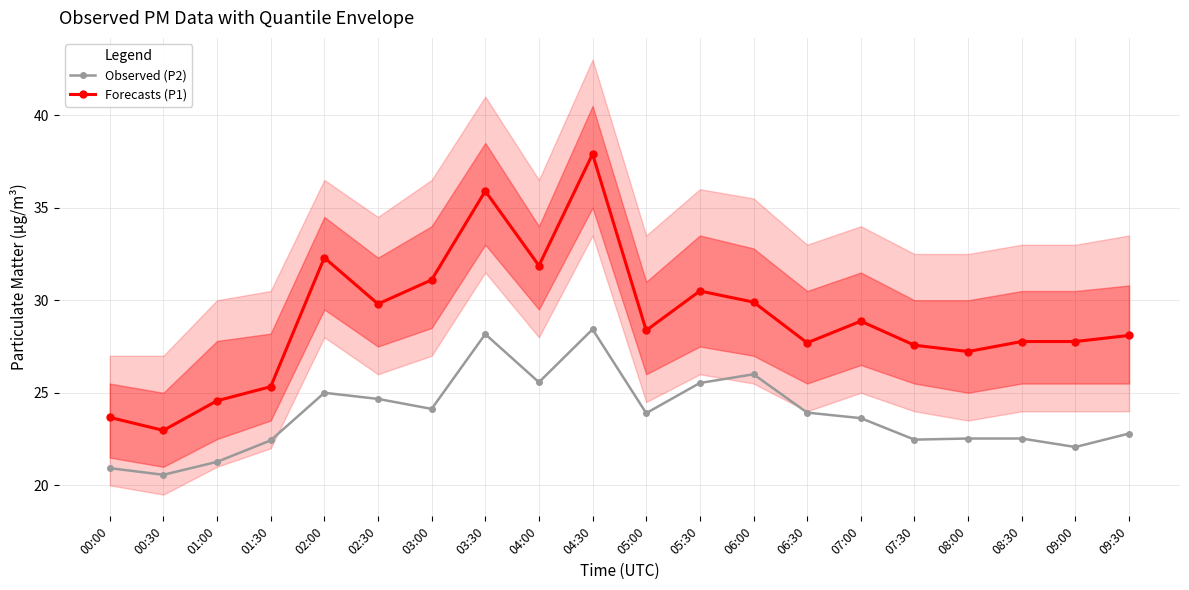

Which series changed the most between 00:00 and 03:00?

Forecasts (P1)